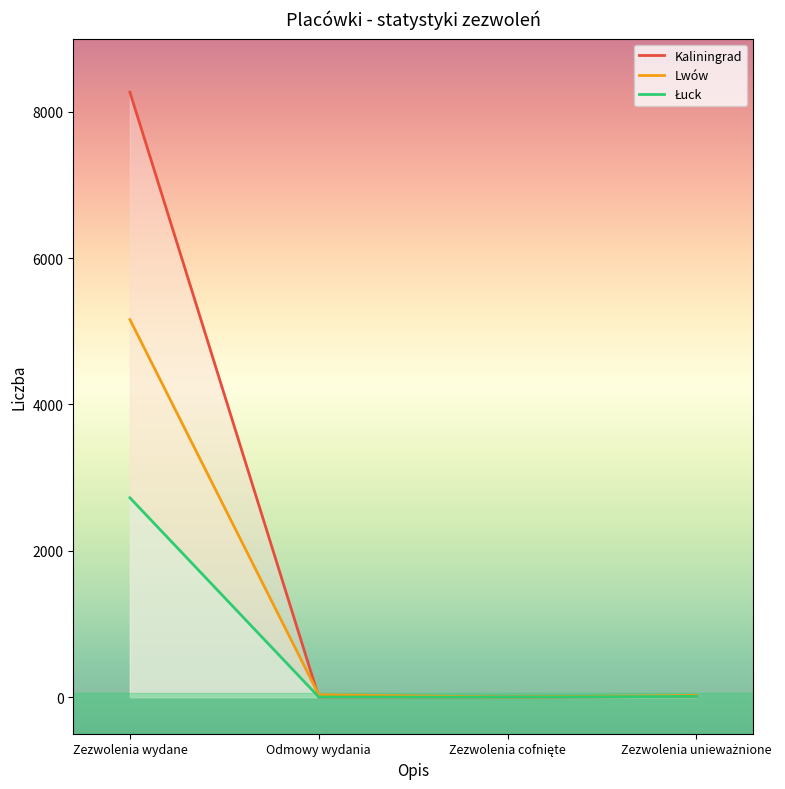

Which series changed the most between Zezwolenia cofnięte and Zezwolenia unieważnione?

Lwów